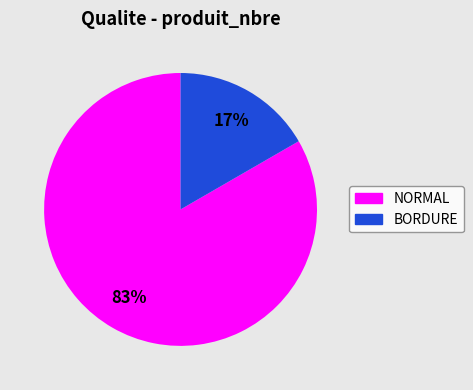

Between NORMAL and BORDURE, which is larger?

NORMAL